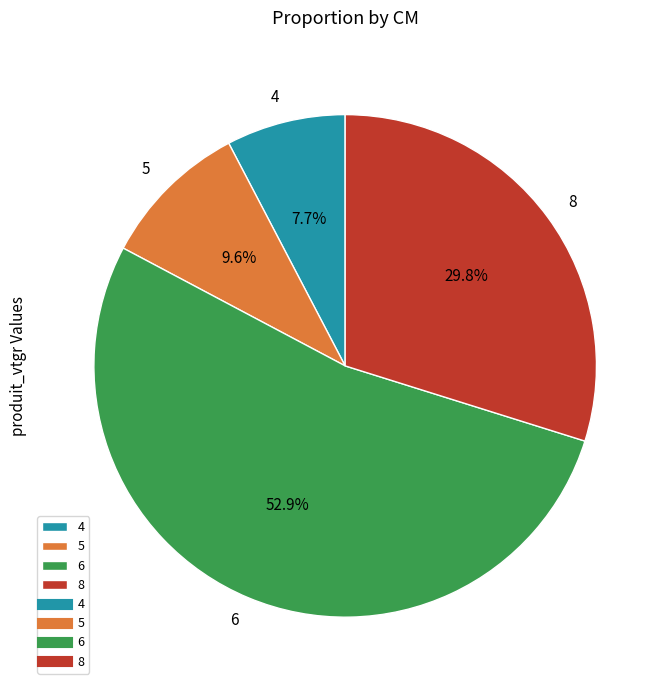

What percentage is the 8 slice, to the nearest percent?

30%